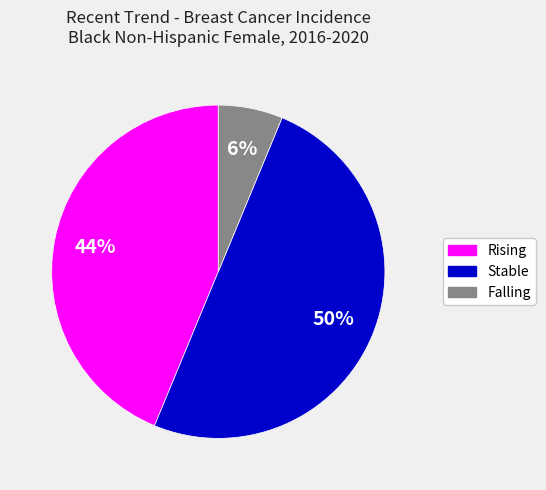

Which slice is the largest?

Stable